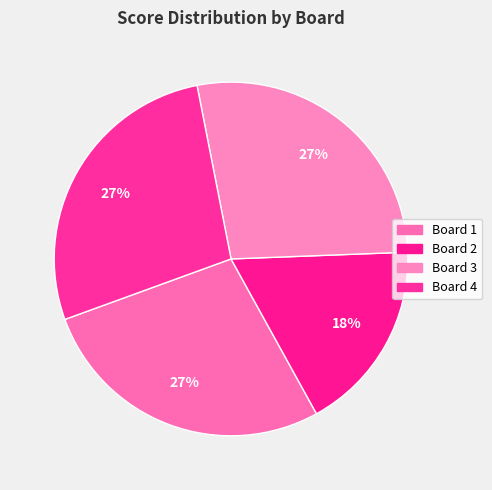

How many slices are in this pie chart?

4